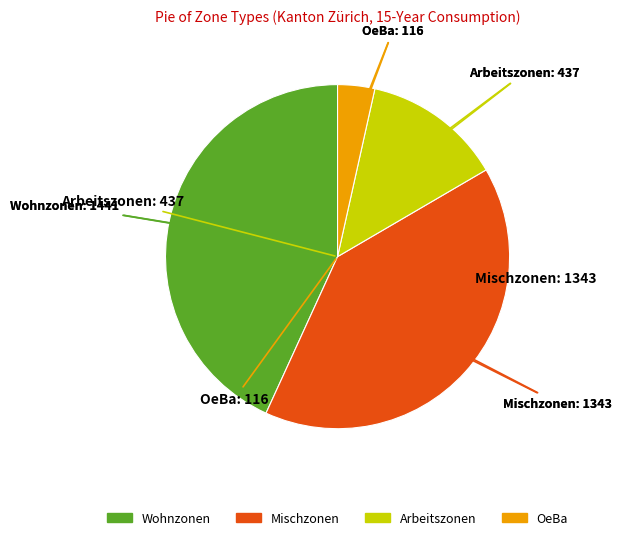

True or false: Arbeitszonen accounts for 13% of the total.

True